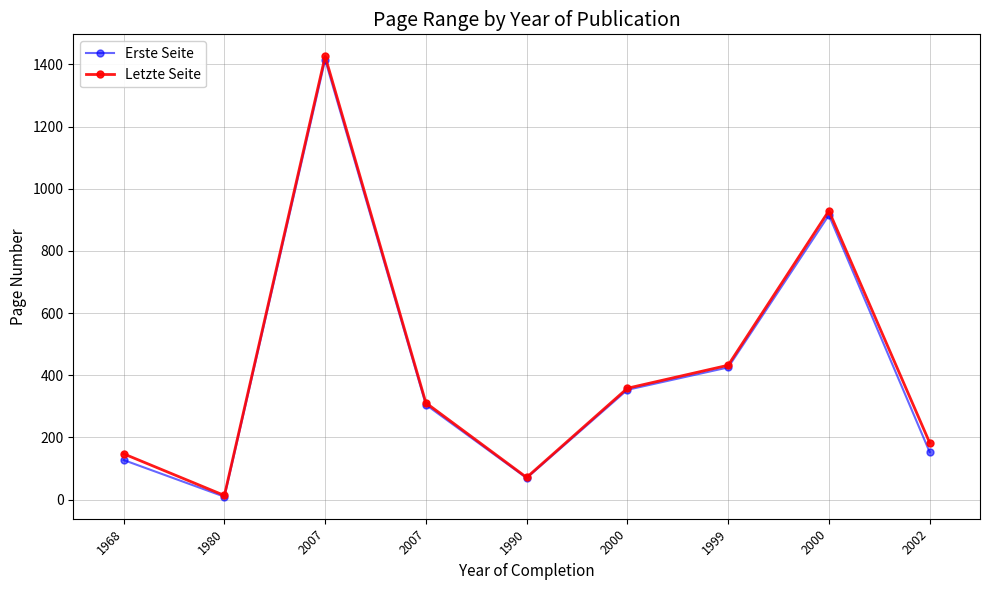

Does the chart have visible grid lines?

Yes